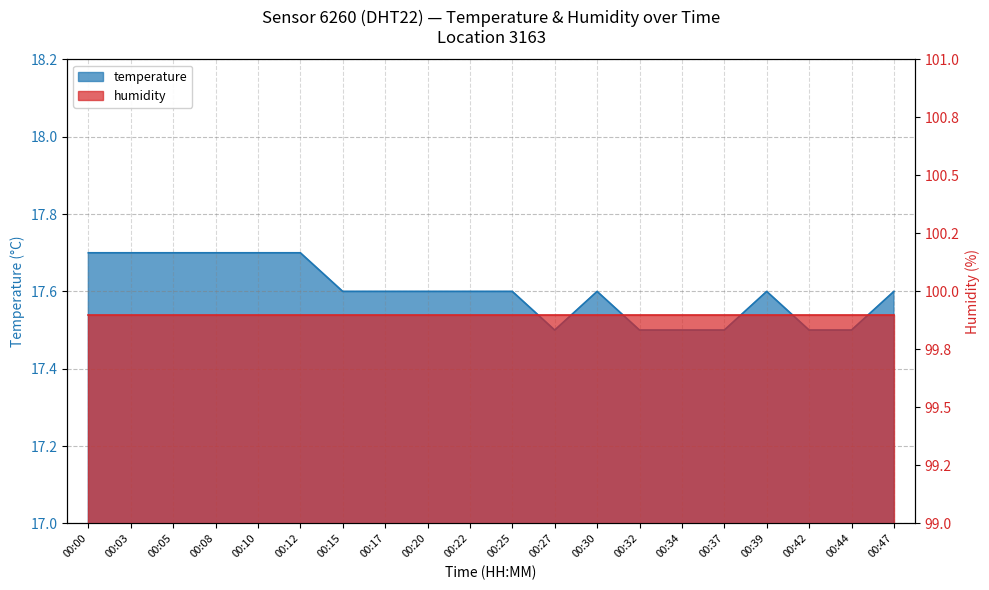

List the labels in order of value, smallest first.

00:27, 00:32, 00:34, 00:37, 00:42, 00:44, 00:15, 00:17, 00:20, 00:22, 00:25, 00:30, 00:39, 00:47, 00:00, 00:03, 00:05, 00:08, 00:10, 00:12